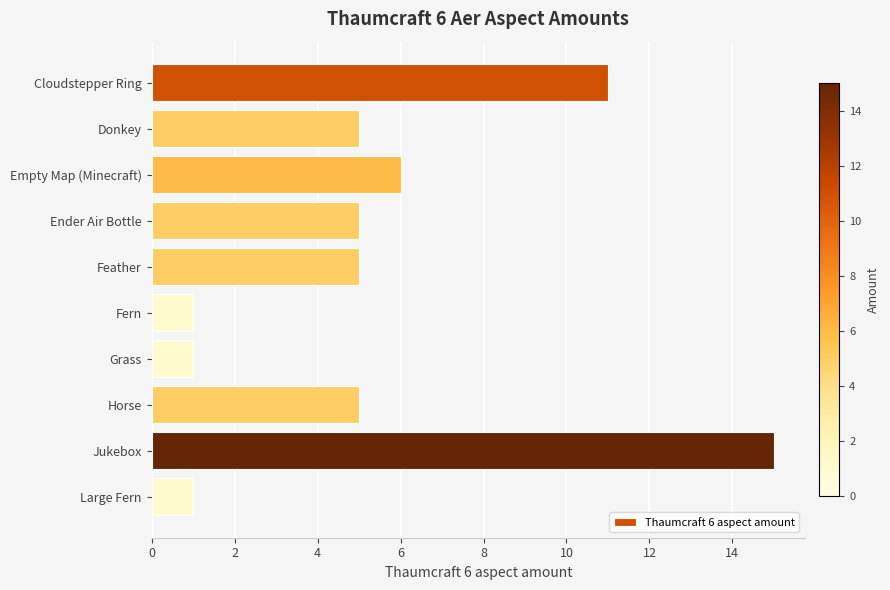

Reading bottom to top, transcribe all the data shown in this chart.

Large Fern=1	Jukebox=15	Horse=5	Grass=1	Fern=1	Feather=5	Ender Air Bottle=5	Empty Map (Minecraft)=6	Donkey=5	Cloudstepper Ring=11